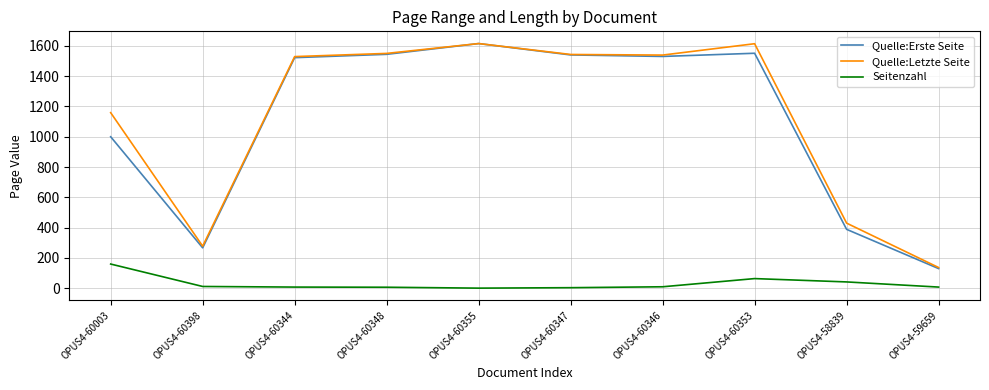

What is the sum of all Quelle:Erste Seite values?

11088